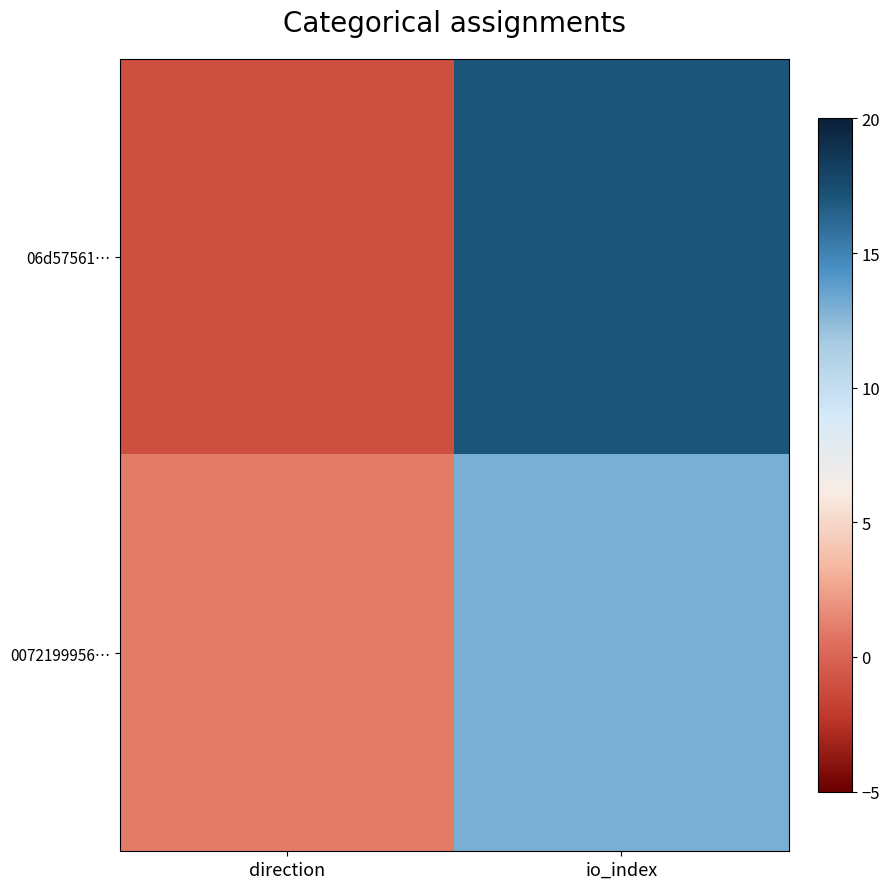

Rank the series by their maximum value, from highest to lowest.

06d57561…, 0072199956…